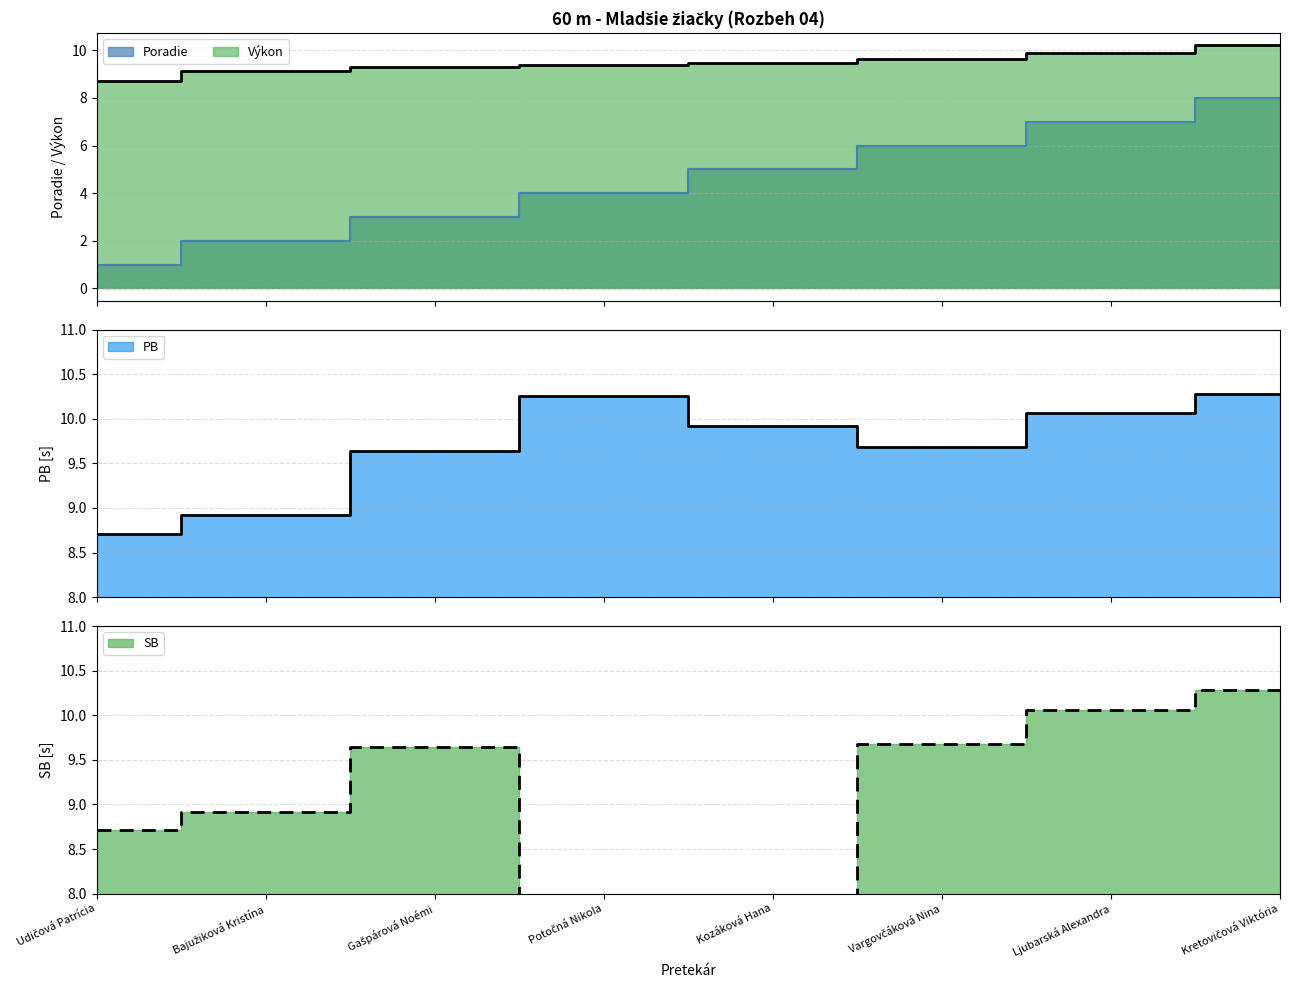

What is the value of the Výkon point at the 4th from the left?

9.4